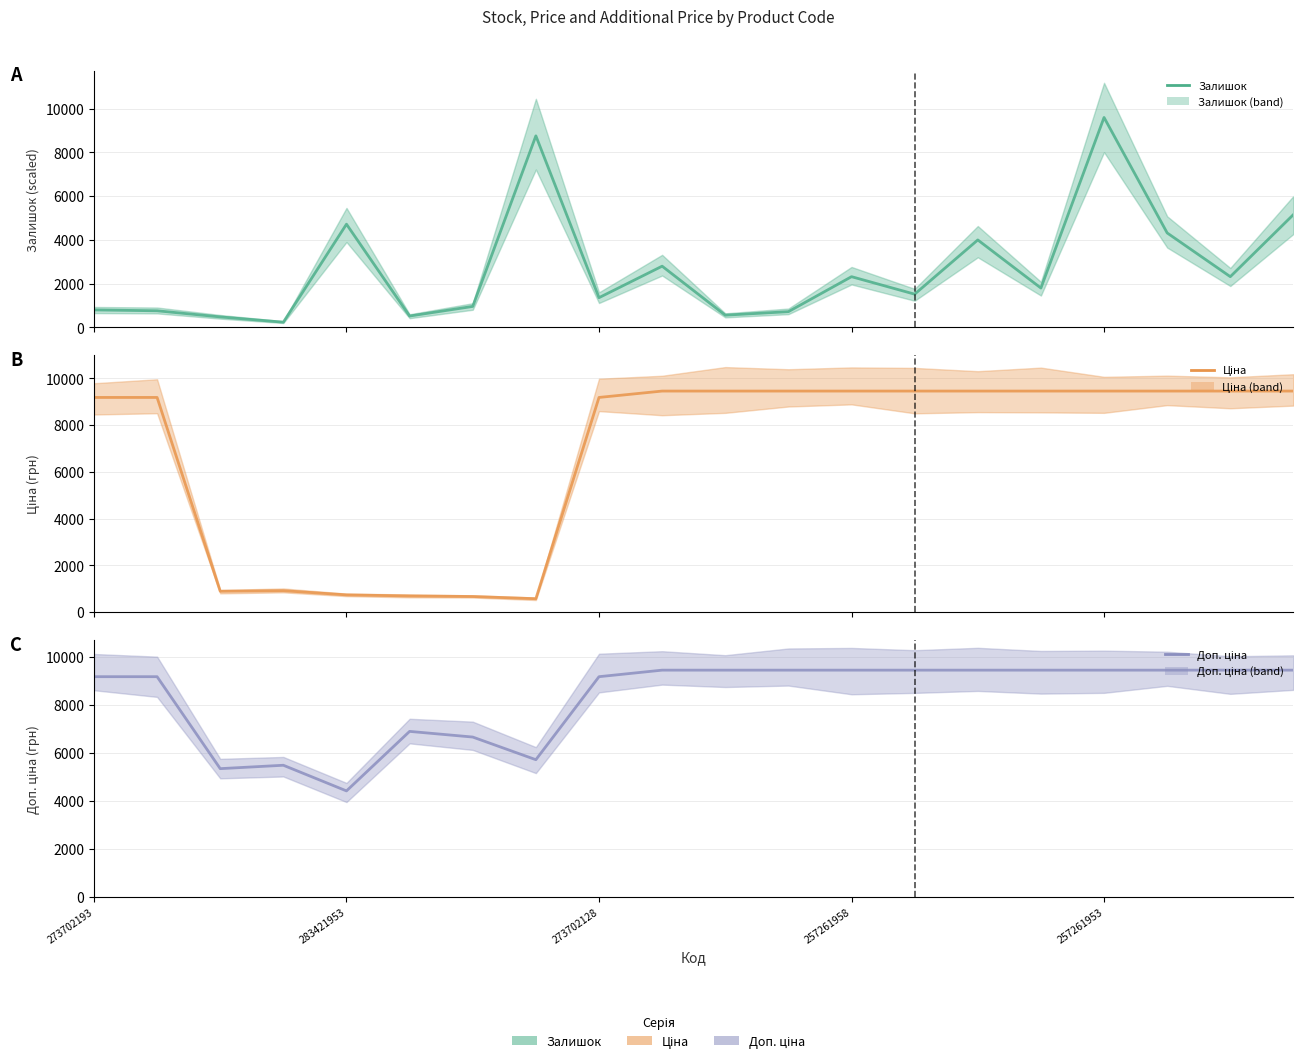

Is this an area chart (filled region under the line)?

No